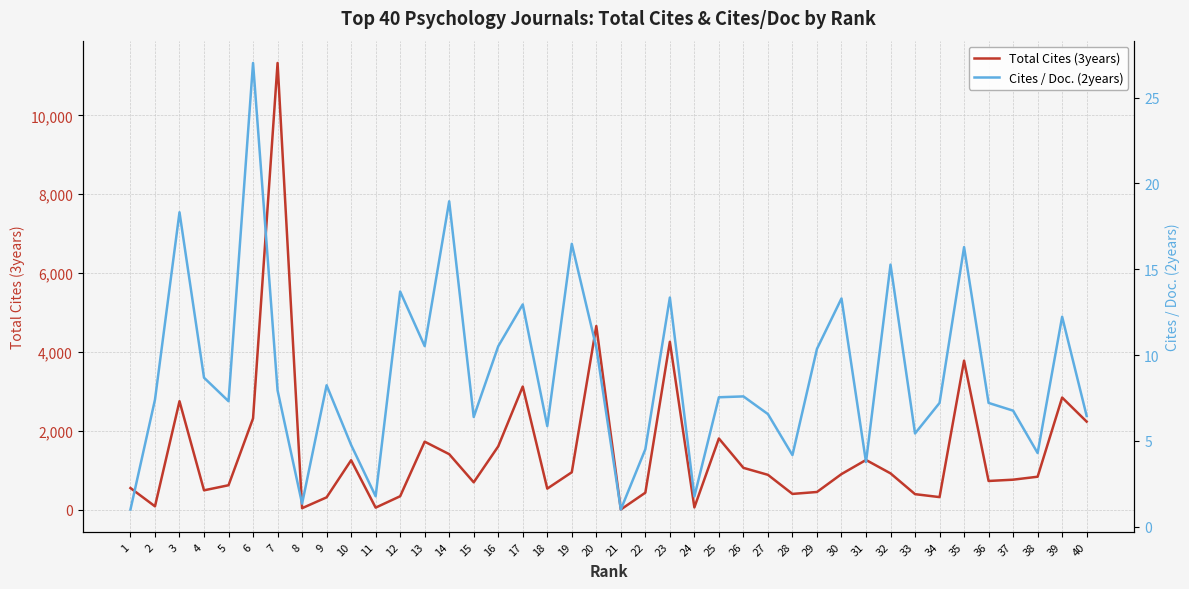

What is the difference between the Total Cites (3years) values at 3 and 36?

2023